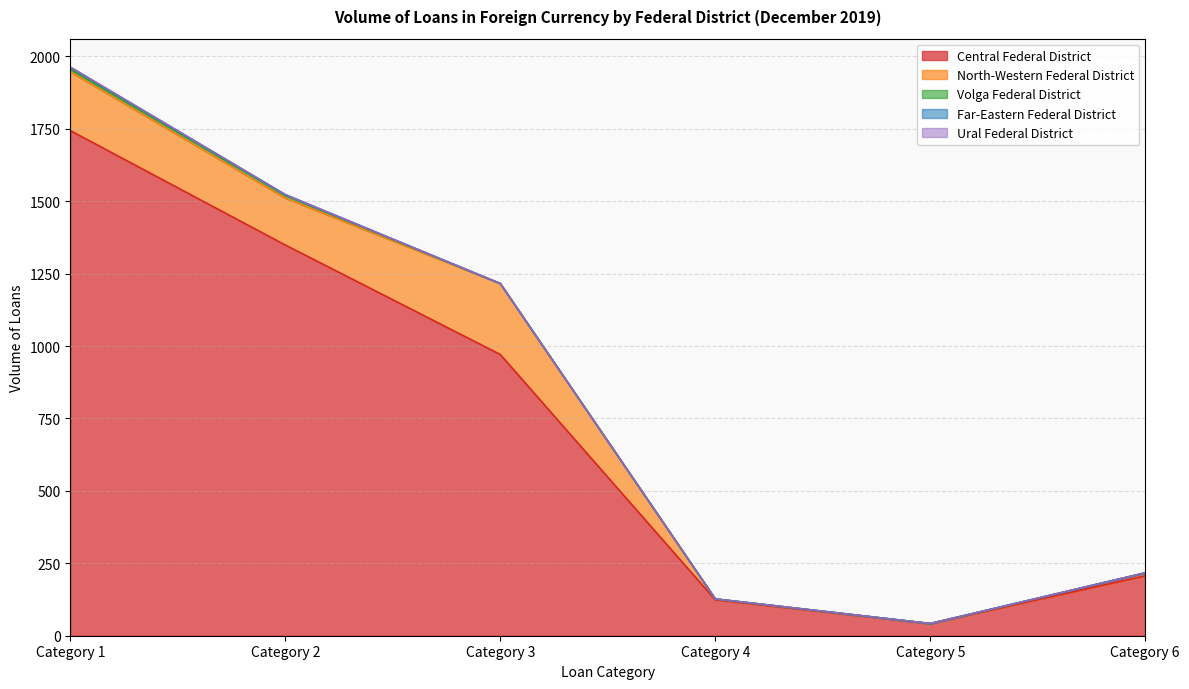

What is the sum of all Volga Federal District values?

18